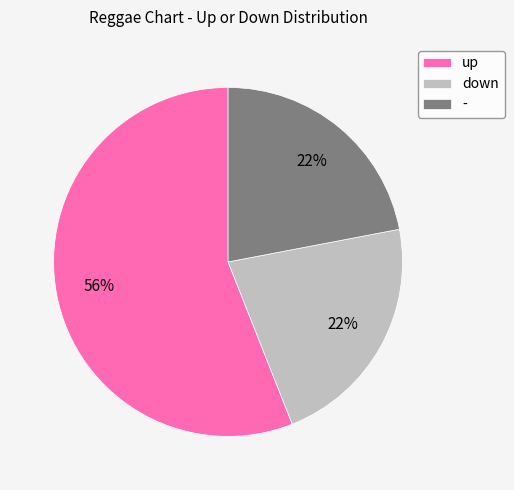

What is the largest slice in the pie chart?

up